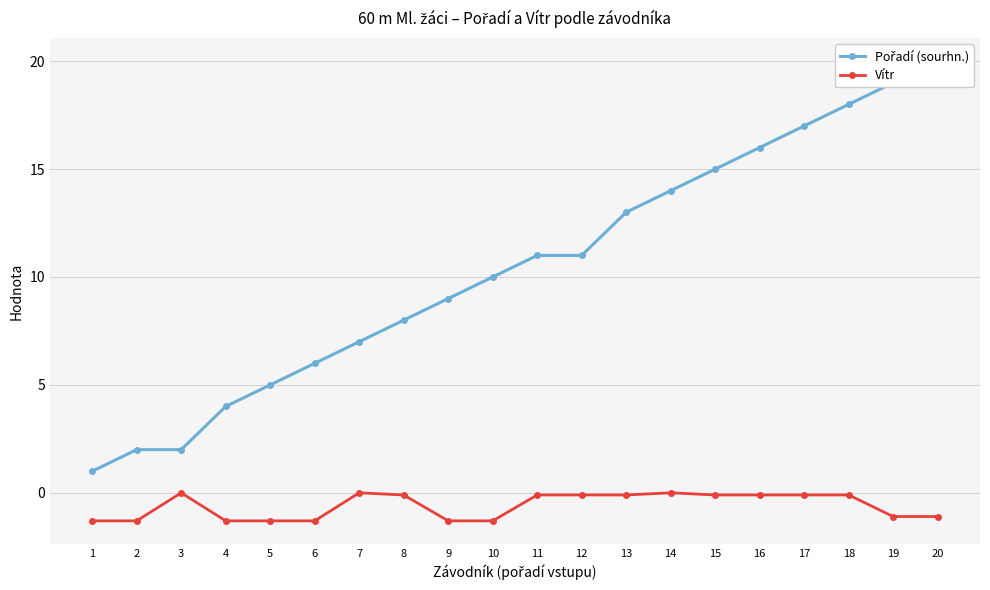

True or false: Pořadí (sourhn.) has more than 2 interior local peaks.

False